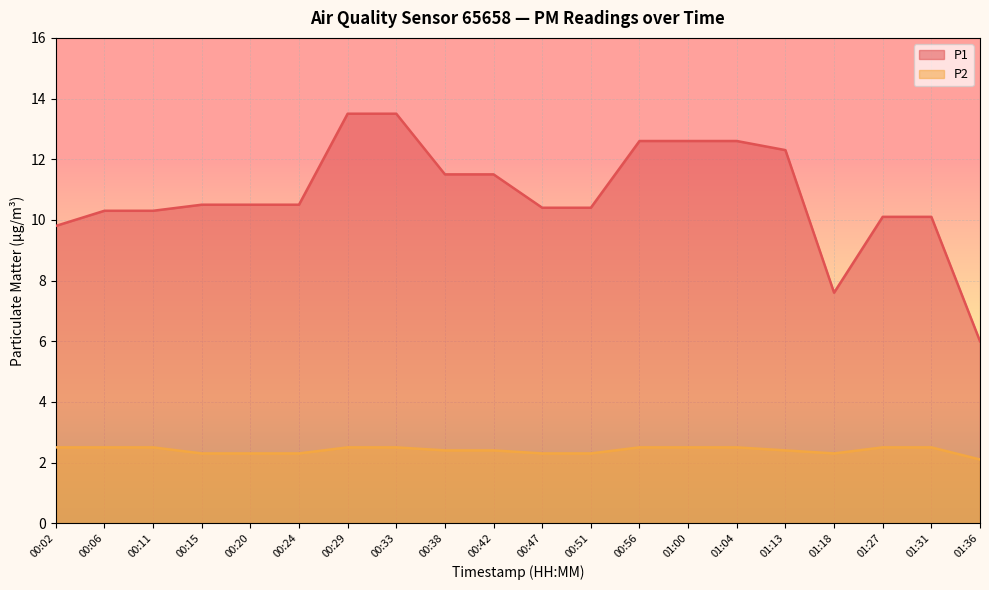

The value of P1 at 00:06 is 10.3. True or false?

True